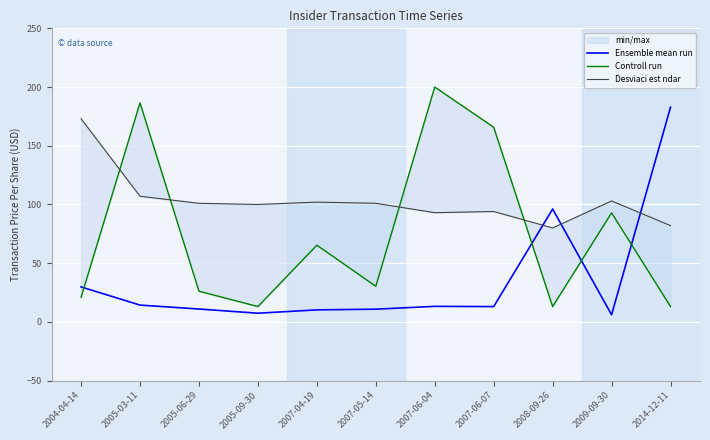

What is the label of the 10th point from the left?

2009-09-30